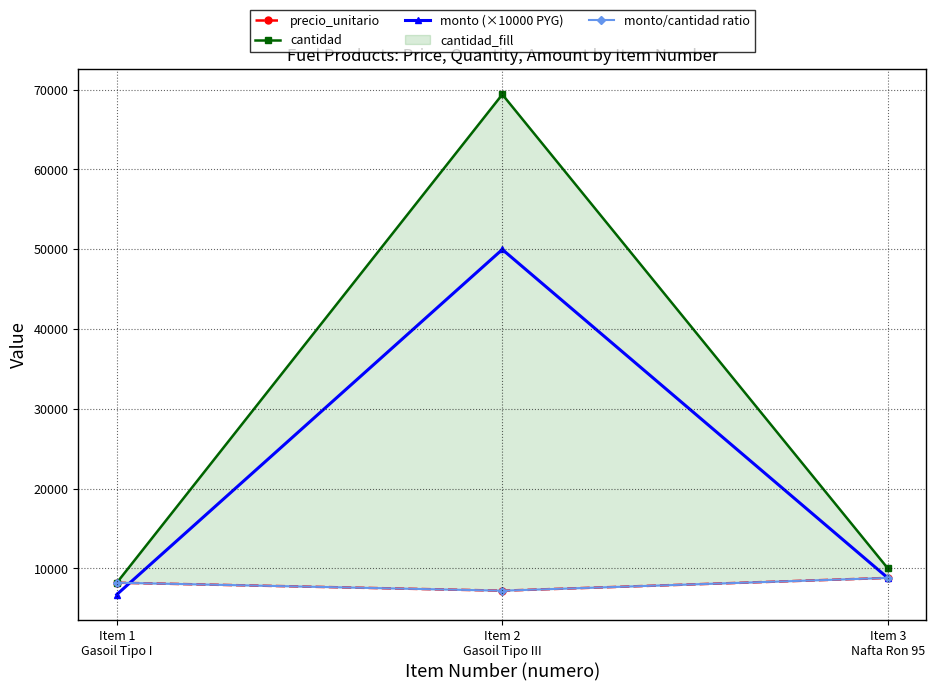

What is the approximate value of precio_unitario at Item 3
Nafta Ron 95?

8800.0